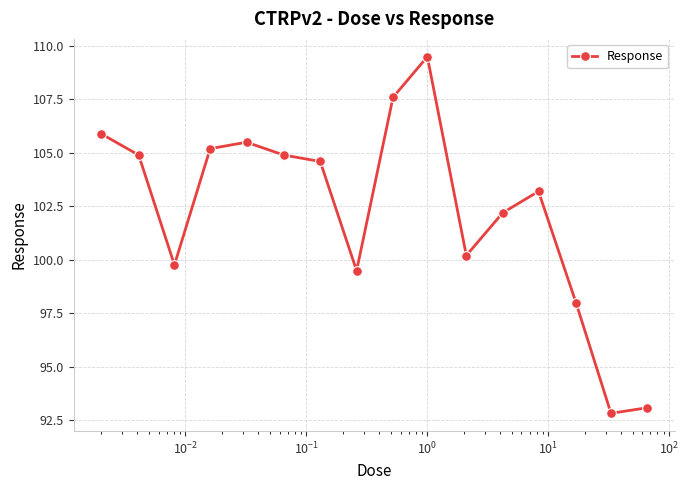

Count the number of categories in the chart.

16